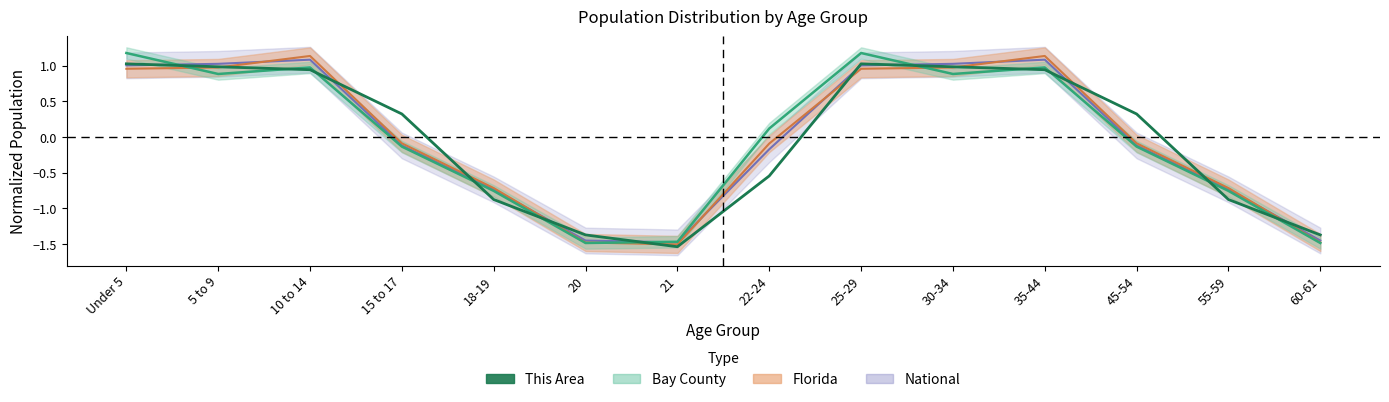

What position from the right is 18-19?

10